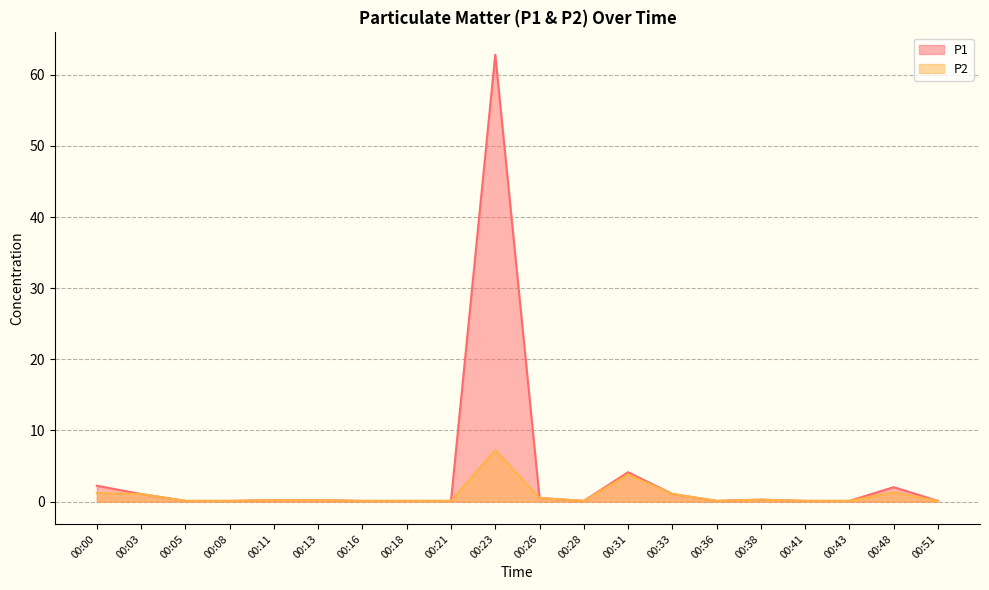

Is it true that P2 equals 0.1 at 00:28?

False